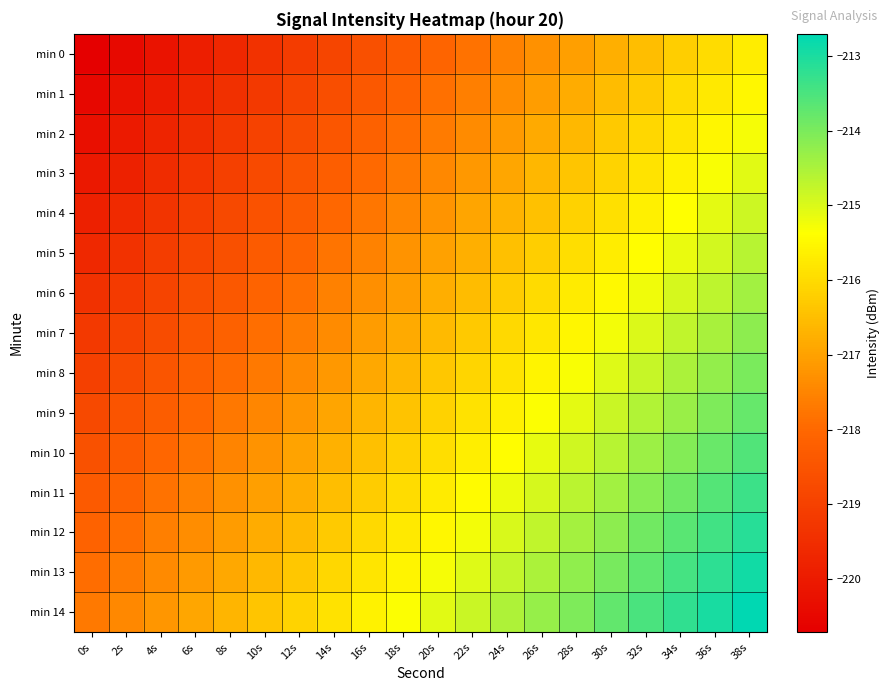

At how many categories does at least one series exceed -215?

9